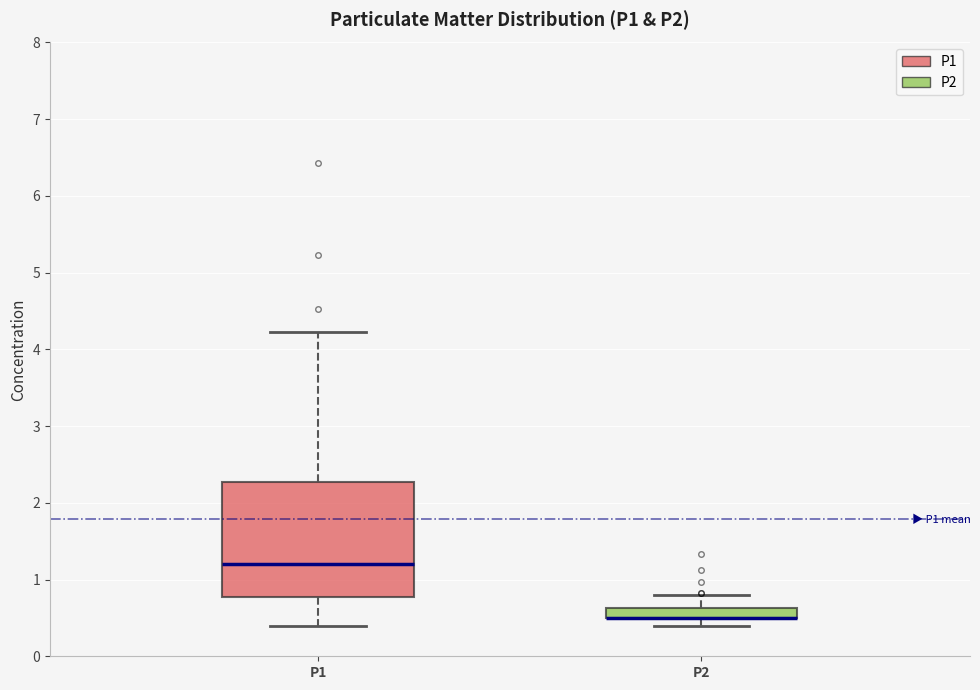

Where is the lower edge of the box for P2 on the y-axis? The values are not printed on the chart, so give them approximately, as read against the axis.

0.5